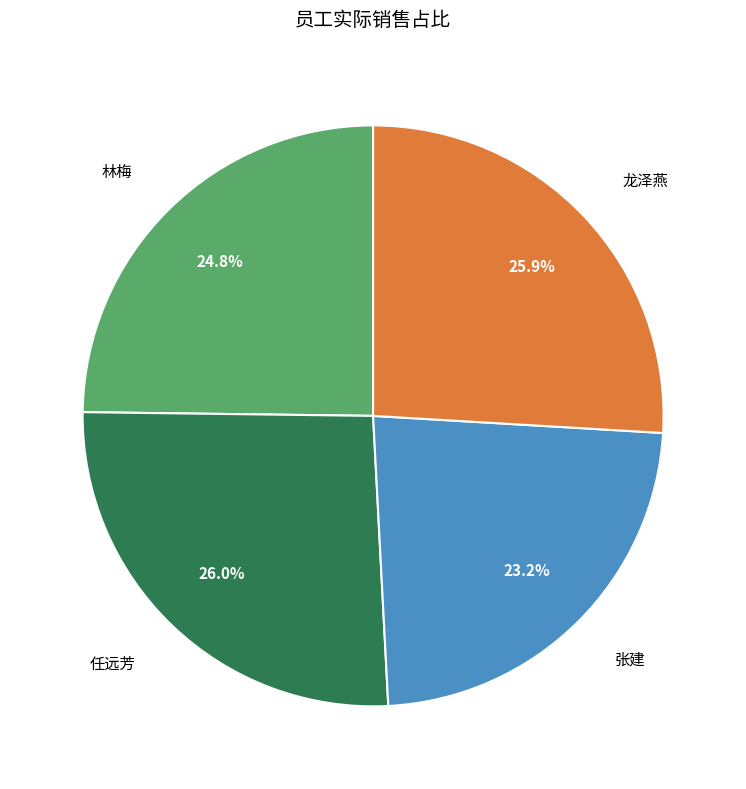

To the nearest percent, what portion does 张建 represent?

23%